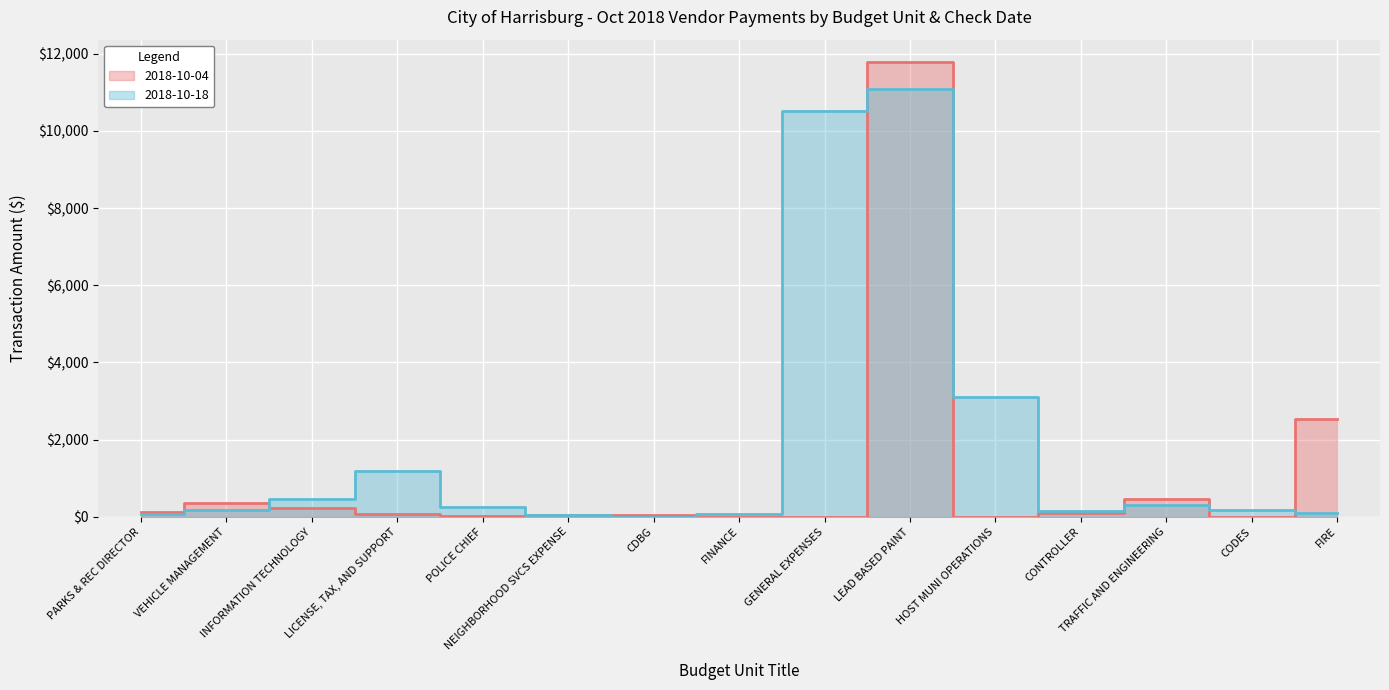

Reading left to right, list all the values displayed in this chart.

2018-10-04: PARKS & REC DIRECTOR=122.4	VEHICLE MANAGEMENT=368.8	INFORMATION TECHNOLOGY=221.4	LICENSE, TAX, AND SUPPORT=73.8	POLICE CHIEF=17.4	NEIGHBORHOOD SVCS EXPENSE=39.9	CDBG=56.5	FINANCE=0.0	GENERAL EXPENSES=0.0	LEAD BASED PAINT=11775.0	HOST MUNI OPERATIONS=0.0	CONTROLLER=102.6	TRAFFIC AND ENGINEERING=466.7	CODES=0.0	FIRE=2536.9
2018-10-18: PARKS & REC DIRECTOR=75.3	VEHICLE MANAGEMENT=168.2	INFORMATION TECHNOLOGY=451.9	LICENSE, TAX, AND SUPPORT=1181.0	POLICE CHIEF=250.0	NEIGHBORHOOD SVCS EXPENSE=36.9	CDBG=0.0	FINANCE=64.5	GENERAL EXPENSES=10509.1	LEAD BASED PAINT=11080.0	HOST MUNI OPERATIONS=3100.0	CONTROLLER=142.2	TRAFFIC AND ENGINEERING=316.6	CODES=177.9	FIRE=91.5